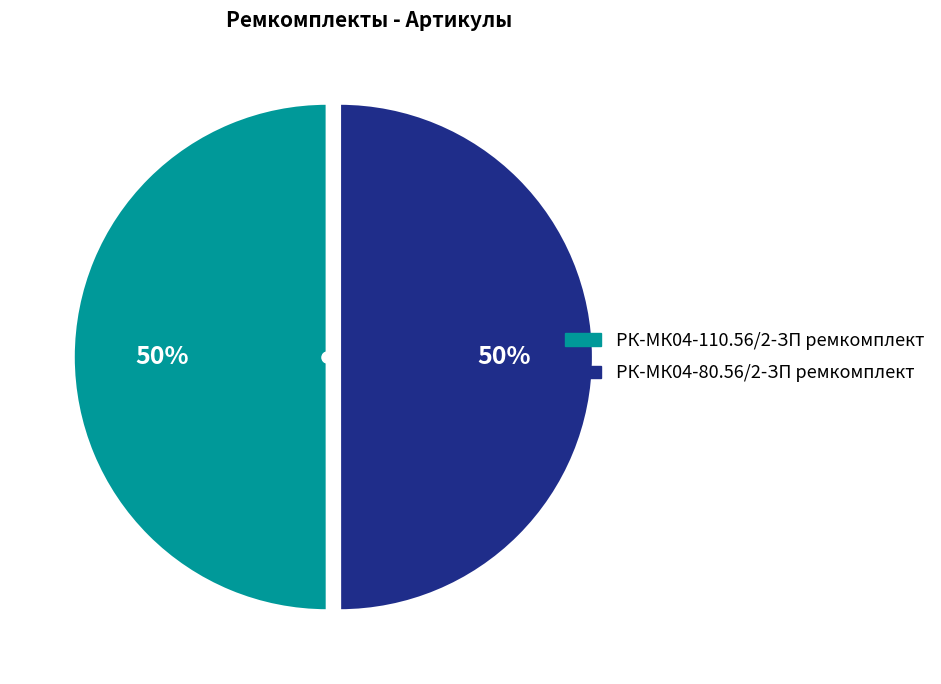

Count the number of slices in the pie.

2